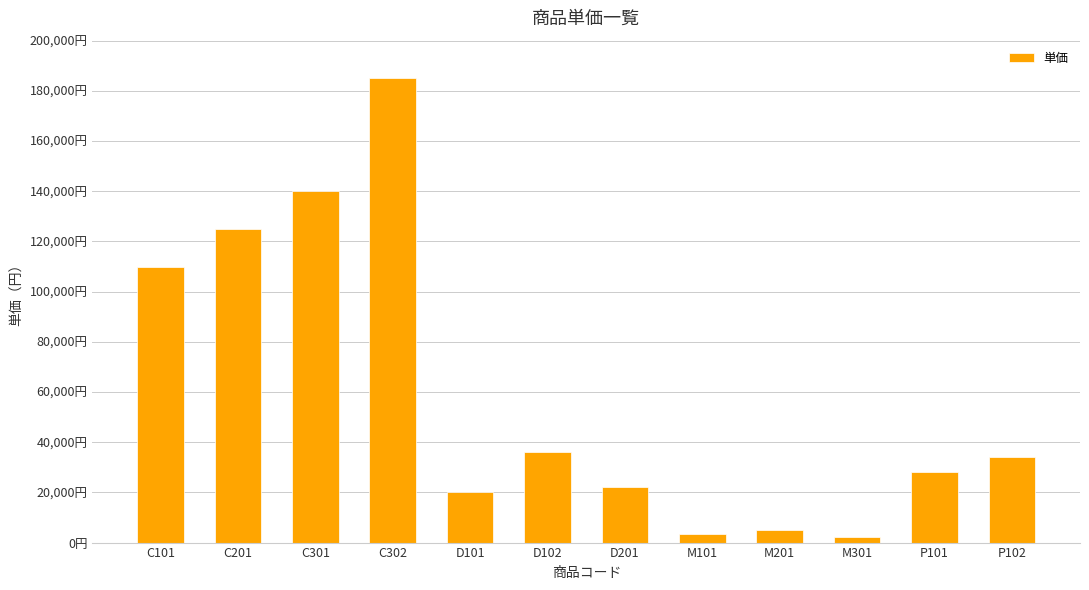

What is the maximum value shown in the chart?

185000